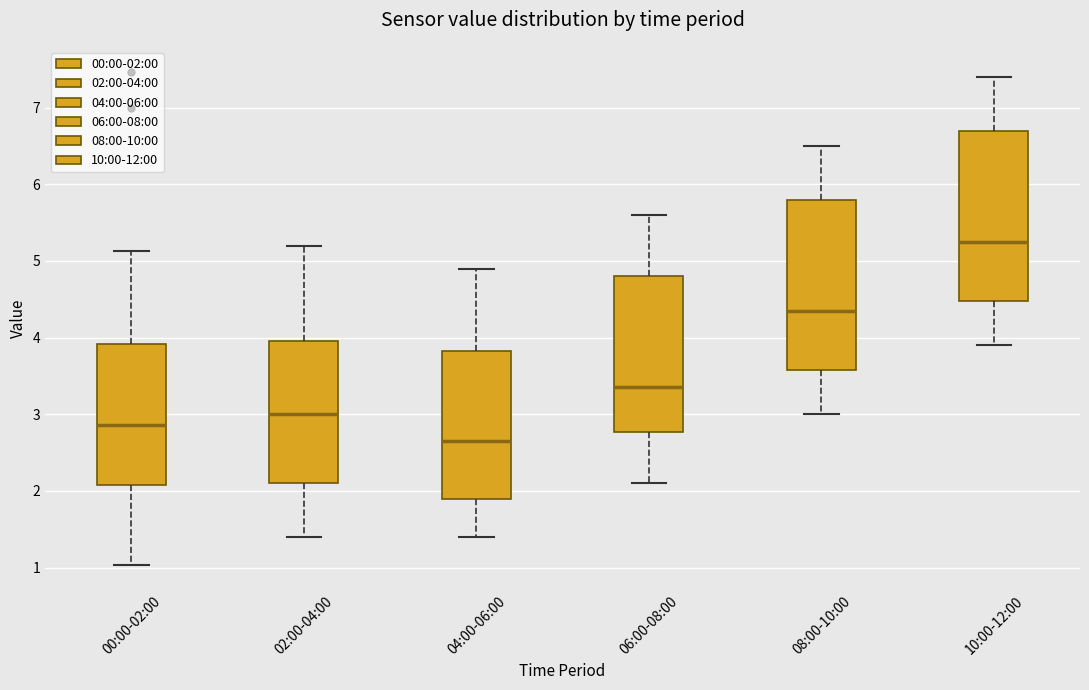

Which box has the highest median line?

10:00-12:00